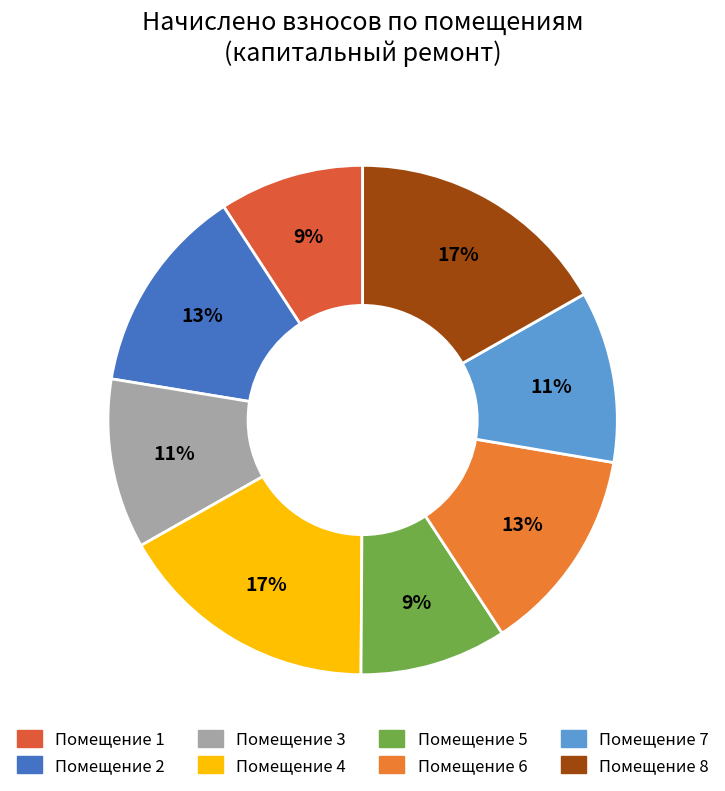

What is the largest slice in the pie chart?

8